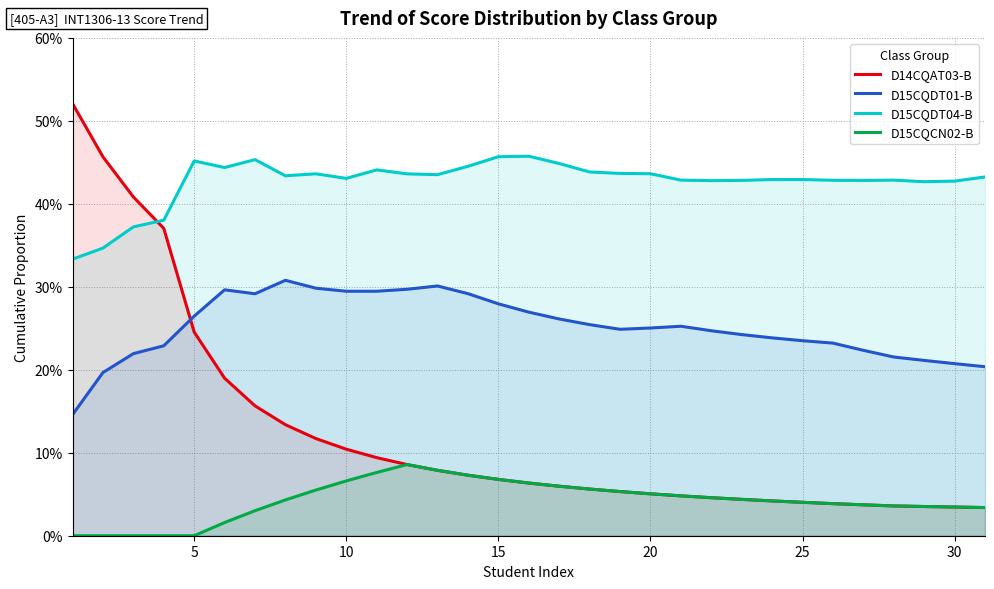

Is it true that D15CQCN02-B equals 0.1 at 15?

False